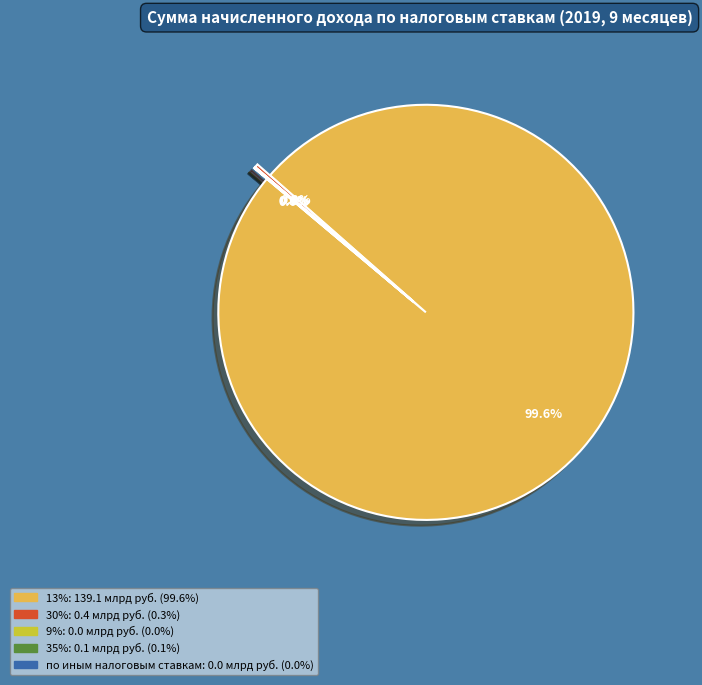

Is 13% the majority of the pie?

Yes